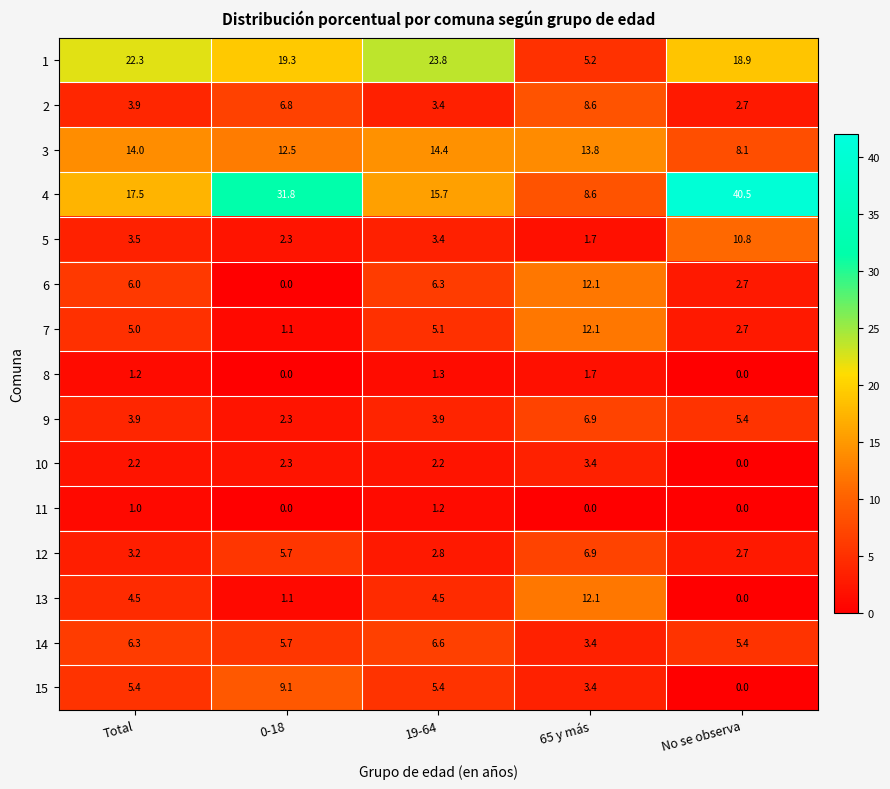

What is the total value across all series at No se observa?

99.9